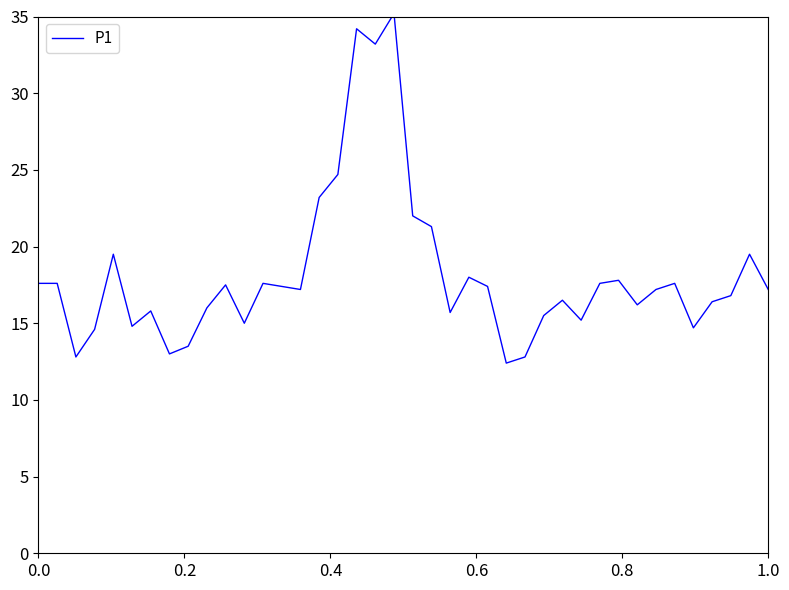

What is the difference between the maximum and minimum values?

22.8